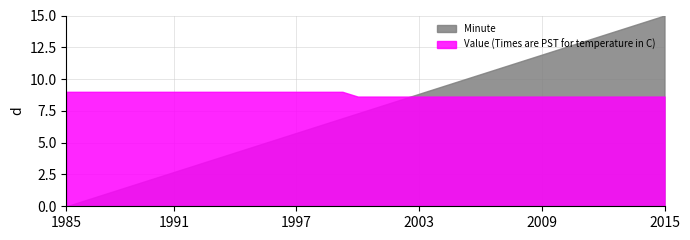

Rank the series by their maximum value, from lowest to highest.

Value (Times are PST for temperature in C), Minute